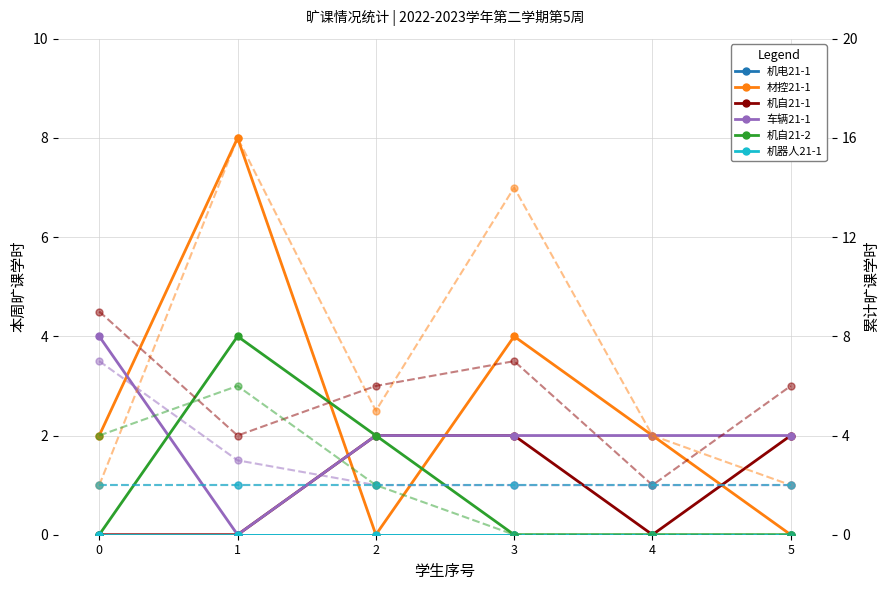

Is this an area chart (filled region under the line)?

No